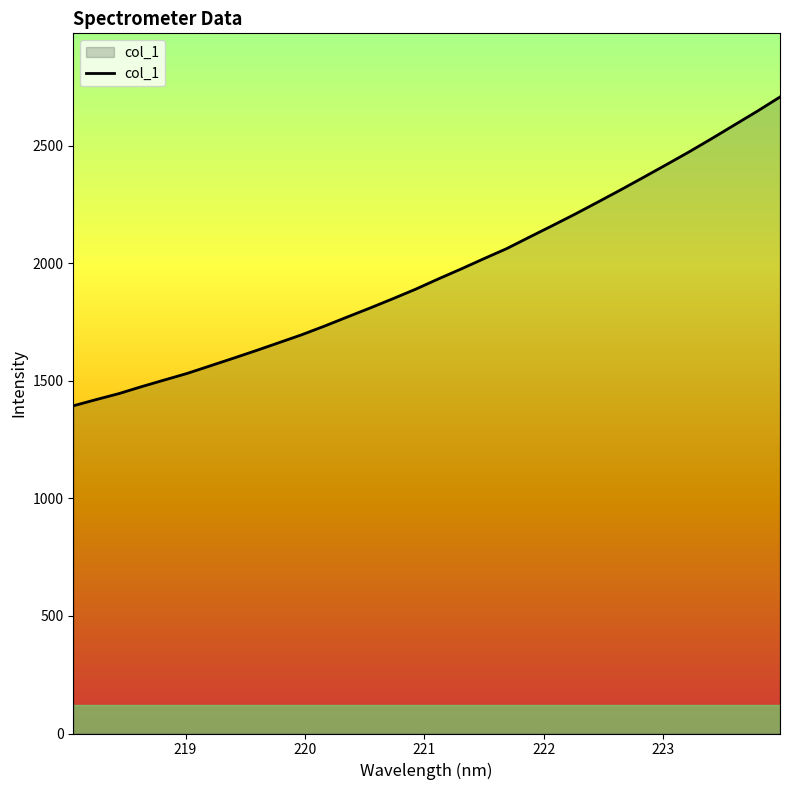

What is the greatest value displayed?

2706.6